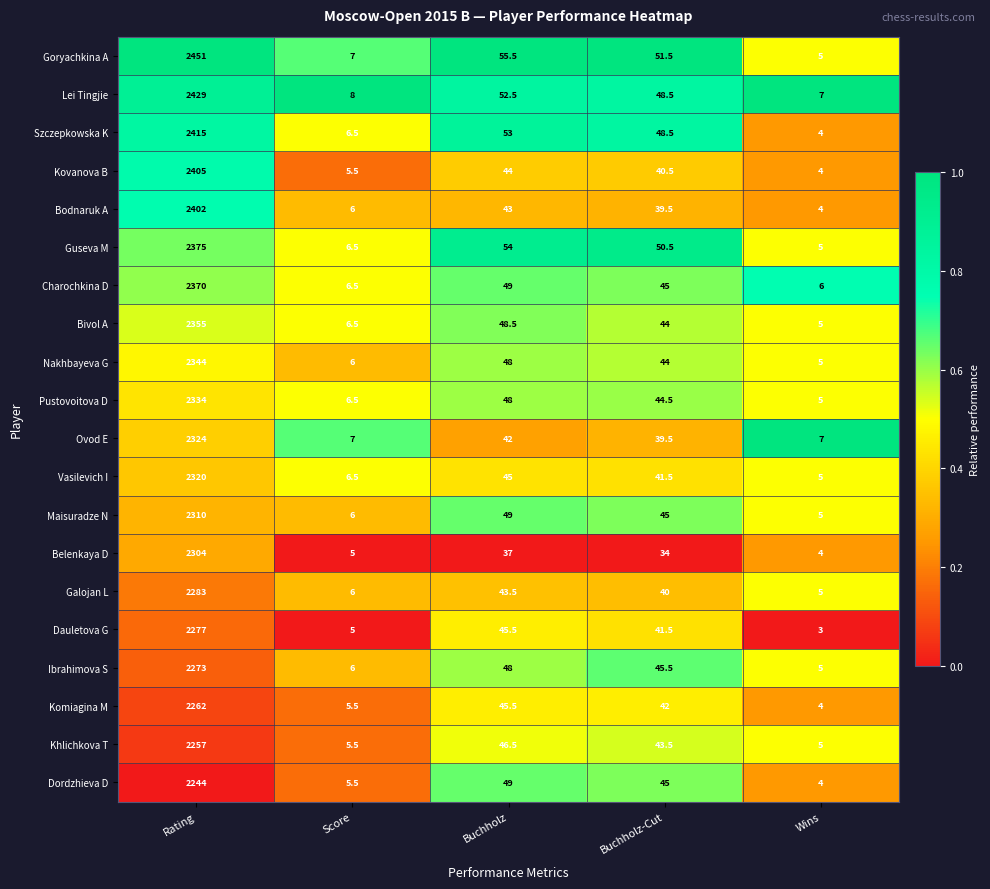

The Dordzhieva D series shows 2.1 at Score. True or false?

False